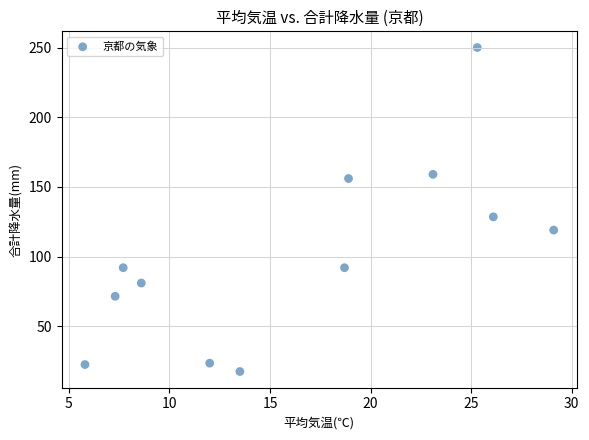

What Y value in the scatter plot is closest to 133?

128.5